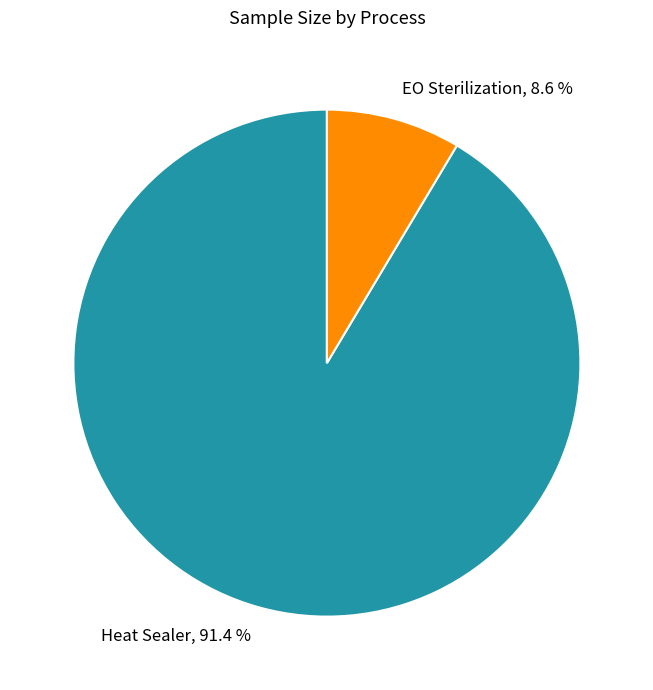

What percentage is the EO Sterilization slice, to the nearest percent?

9%